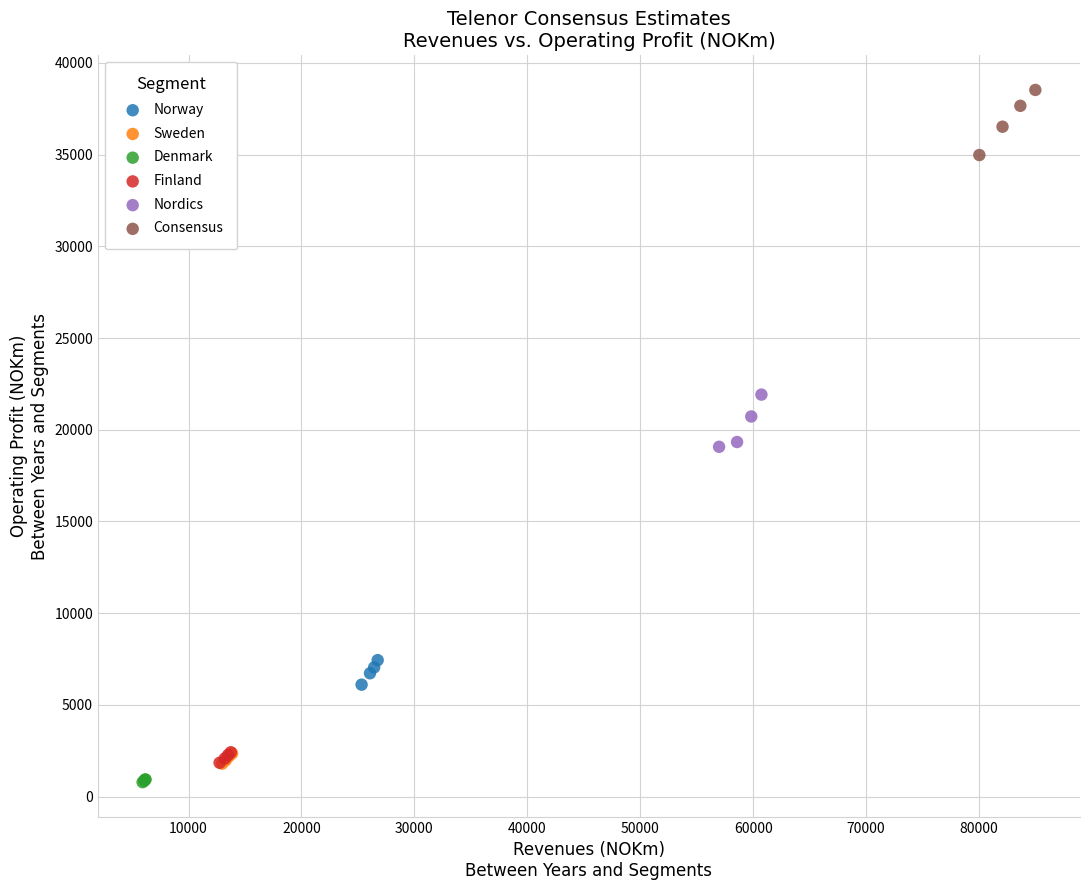

Which series reaches the minimum Y coordinate?

Denmark